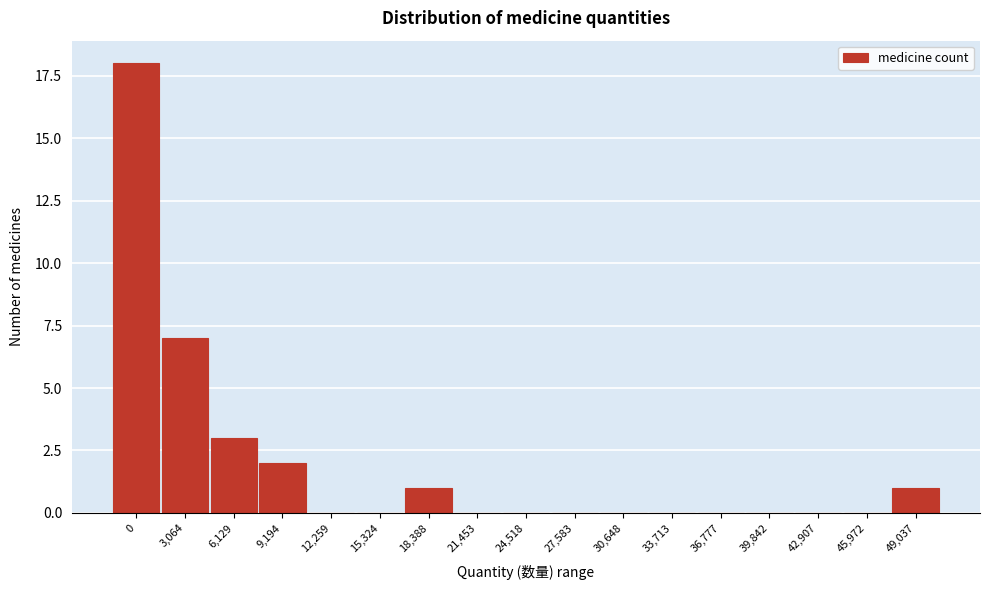

Reading left to right, what are all the values shown in this chart?

0=18	3,064=7	6,129=3	9,194=2	12,259=0	15,324=0	18,388=1	21,453=0	24,518=0	27,583=0	30,648=0	33,713=0	36,777=0	39,842=0	42,907=0	45,972=0	49,037=1